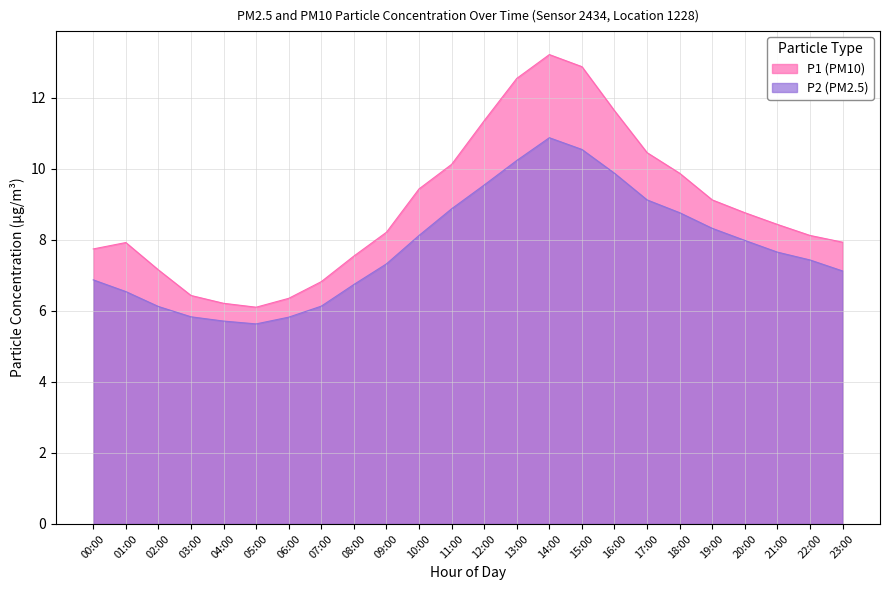

The P1 series shows 9.1 at 19:00. True or false?

True